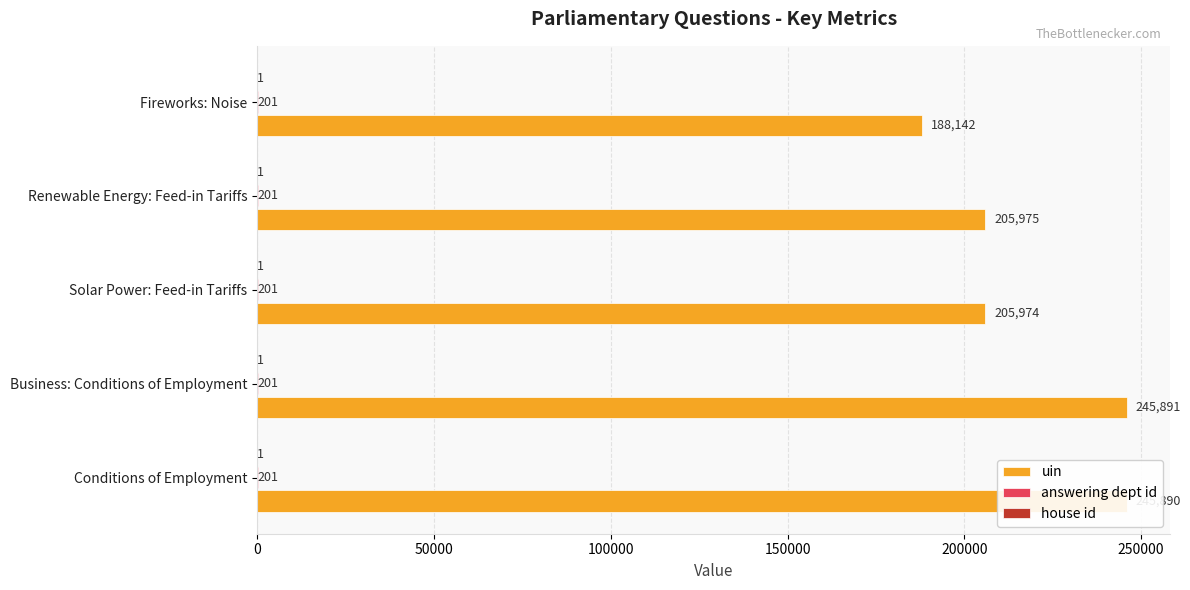

The value of uin at Solar Power: Feed-in Tariffs is 352282. True or false?

False